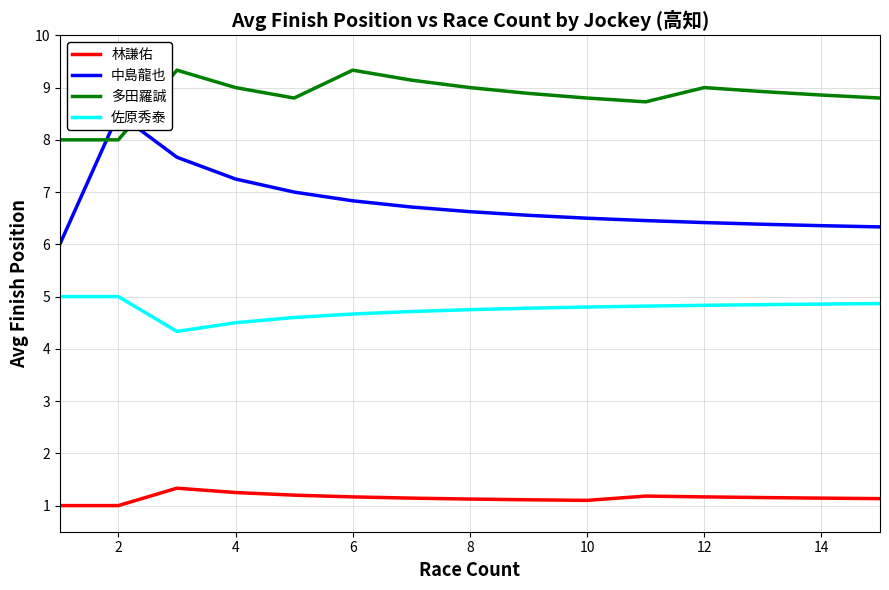

What is the difference between the highest and lowest values at 2?

7.5